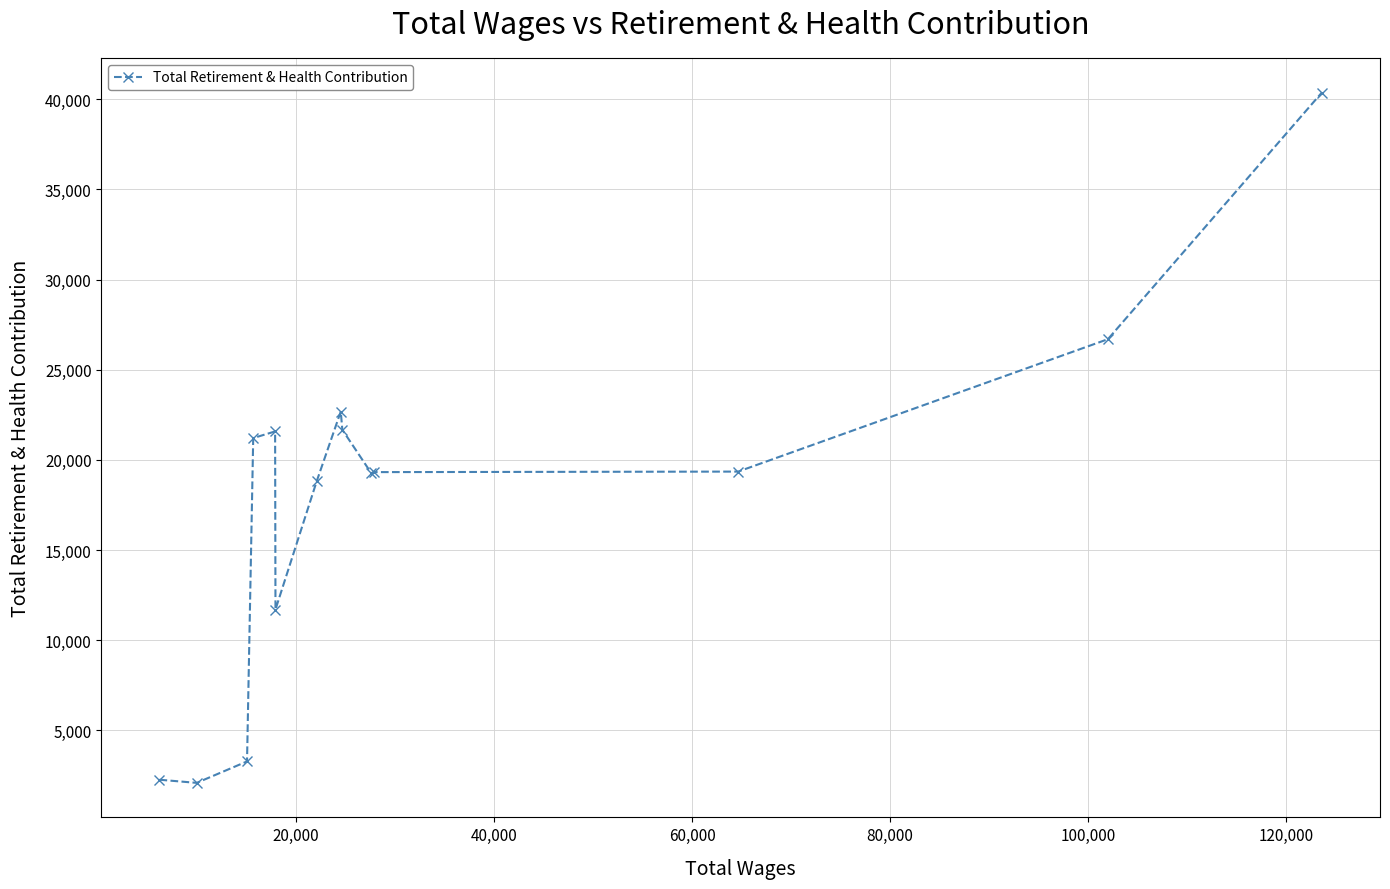

What is the value of the 6th point from the left?

11698